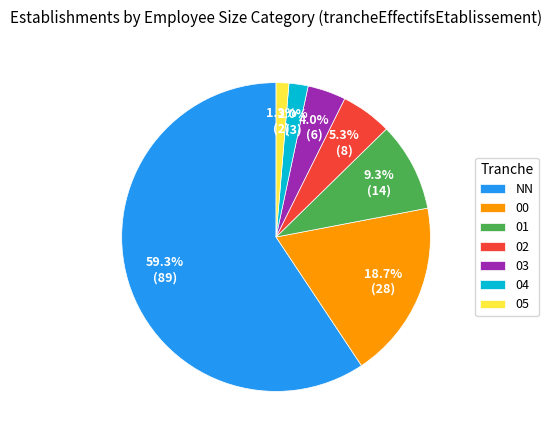

The 00 slice represents 19% of the pie. True or false?

True